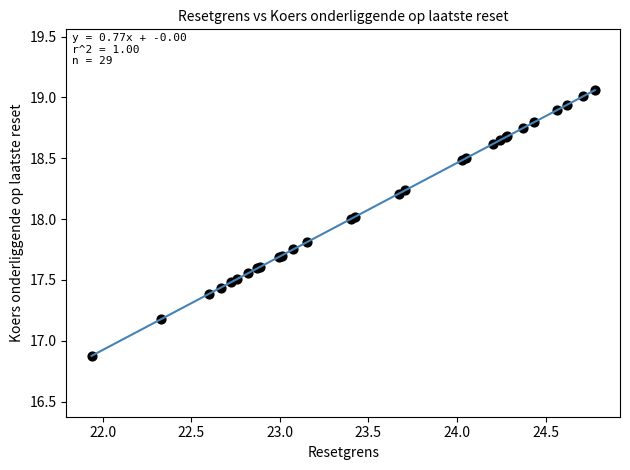

What Y value in the scatter plot is closest to 17?

16.9